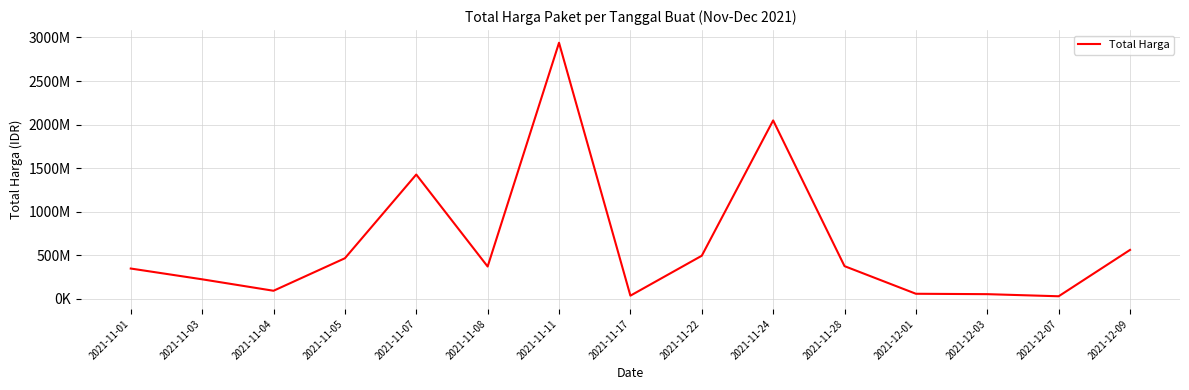

What is the minimum value shown in the chart?

27412000